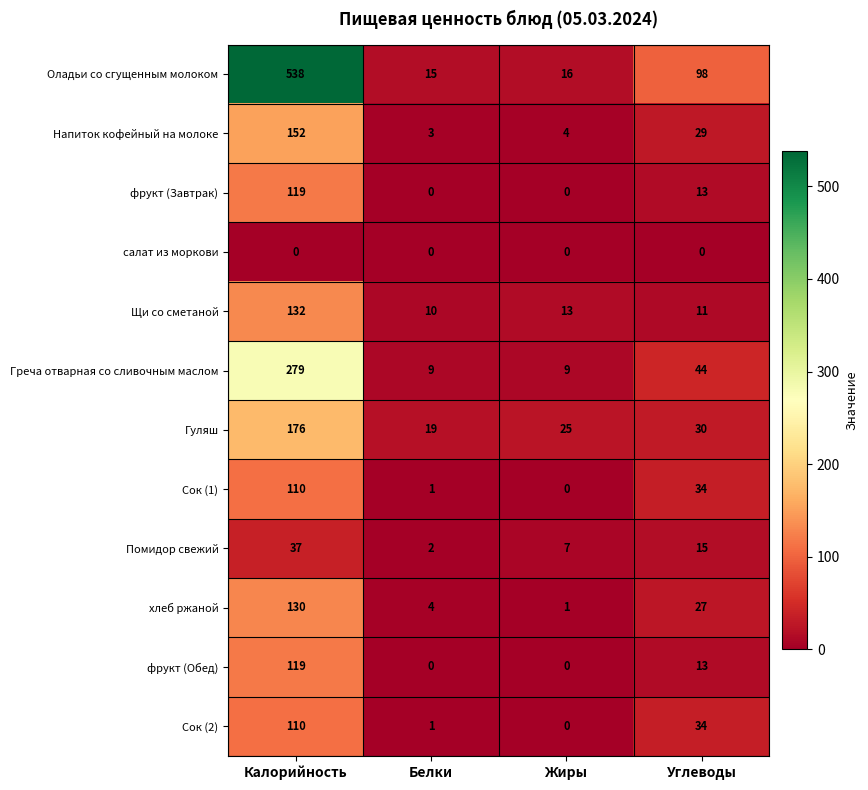

What is the highest value of the Щи со сметаной series?

132